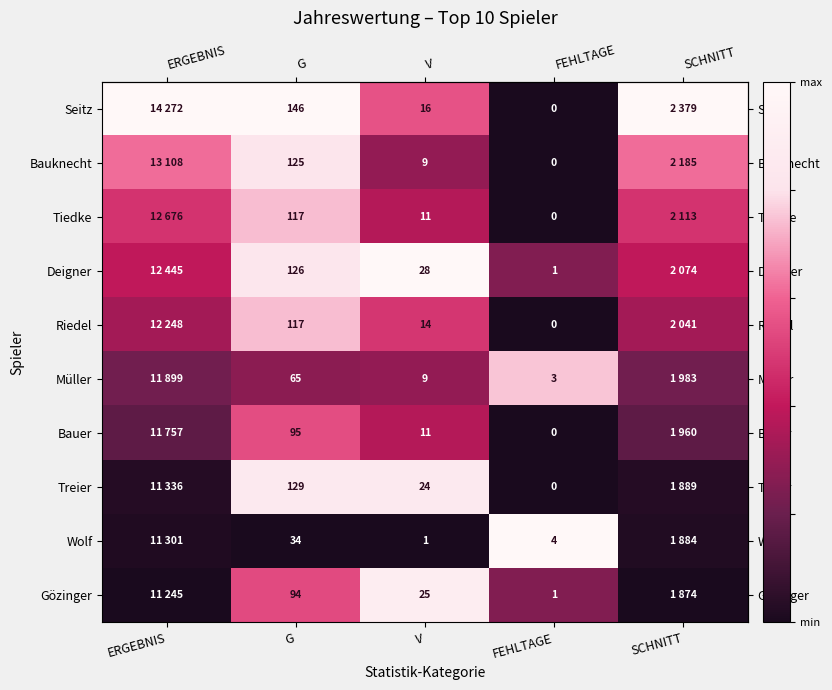

Which has a higher value, SCHNITT or FEHLTAGE?

SCHNITT